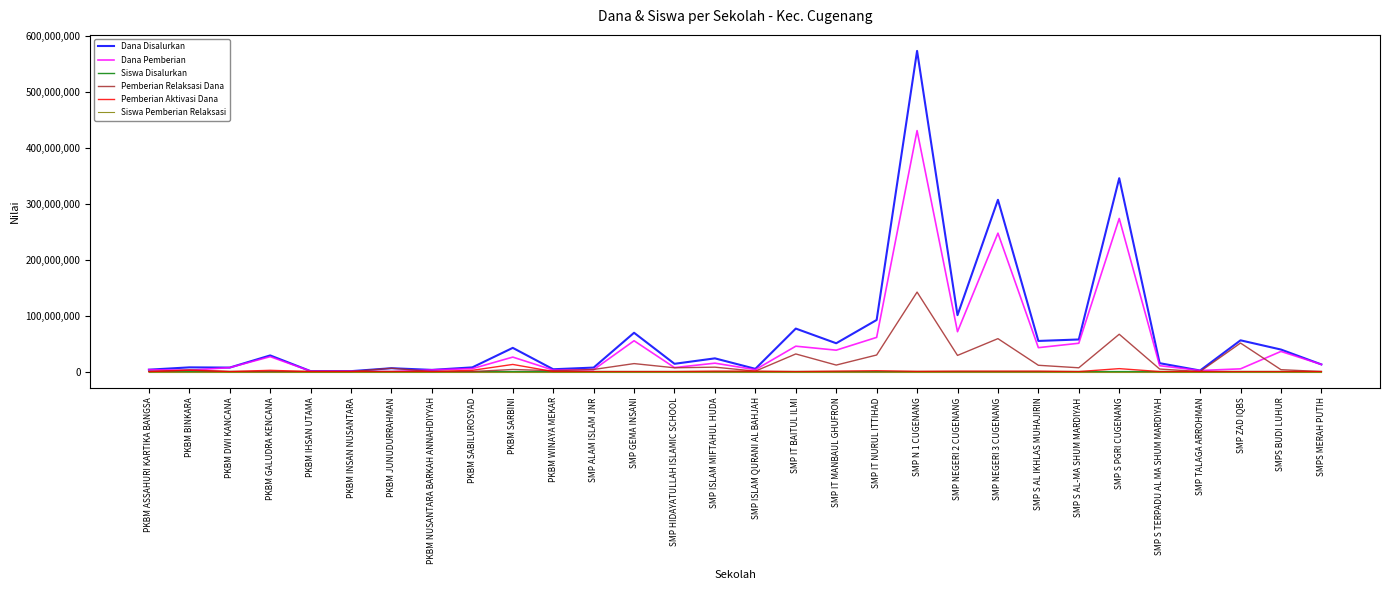

At which category does the chart reach its peak across all series?

SMP N 1 CUGENANG